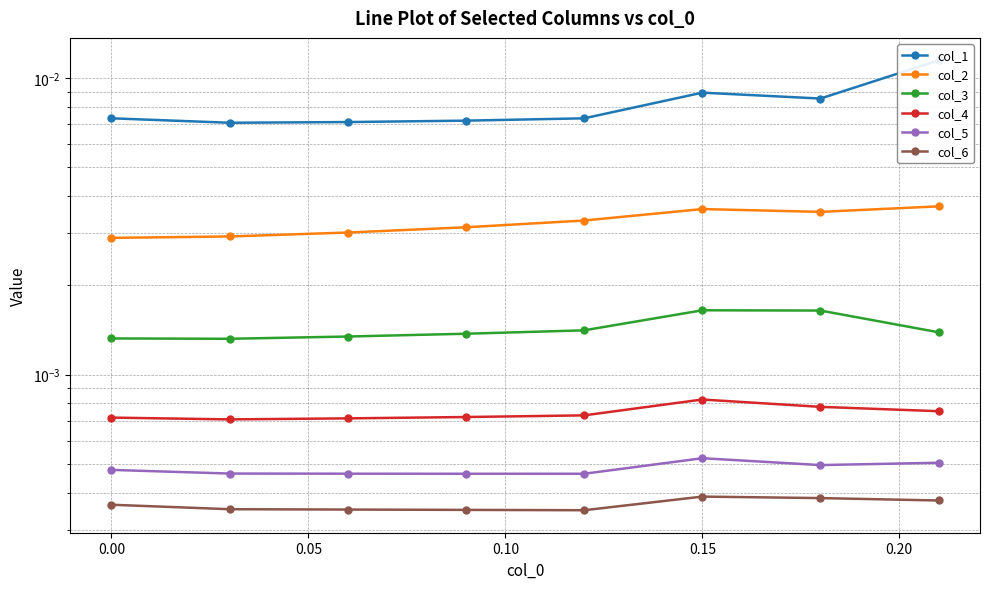

How many series are shown in this chart?

6